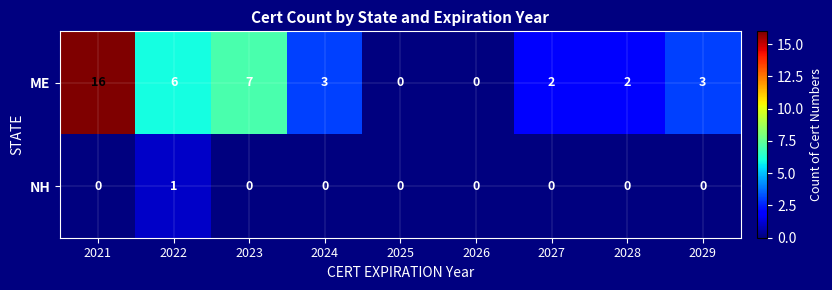

Is it true that ME equals 2 at 2024?

False